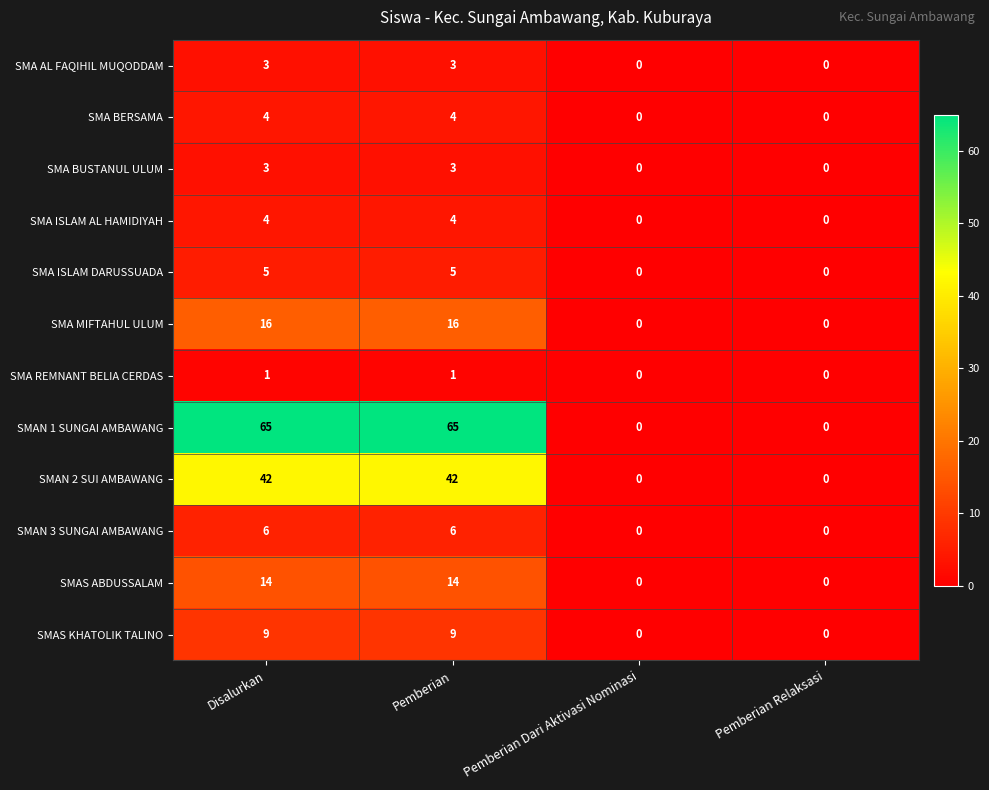

What is the difference between the highest and lowest values at Disalurkan?

64